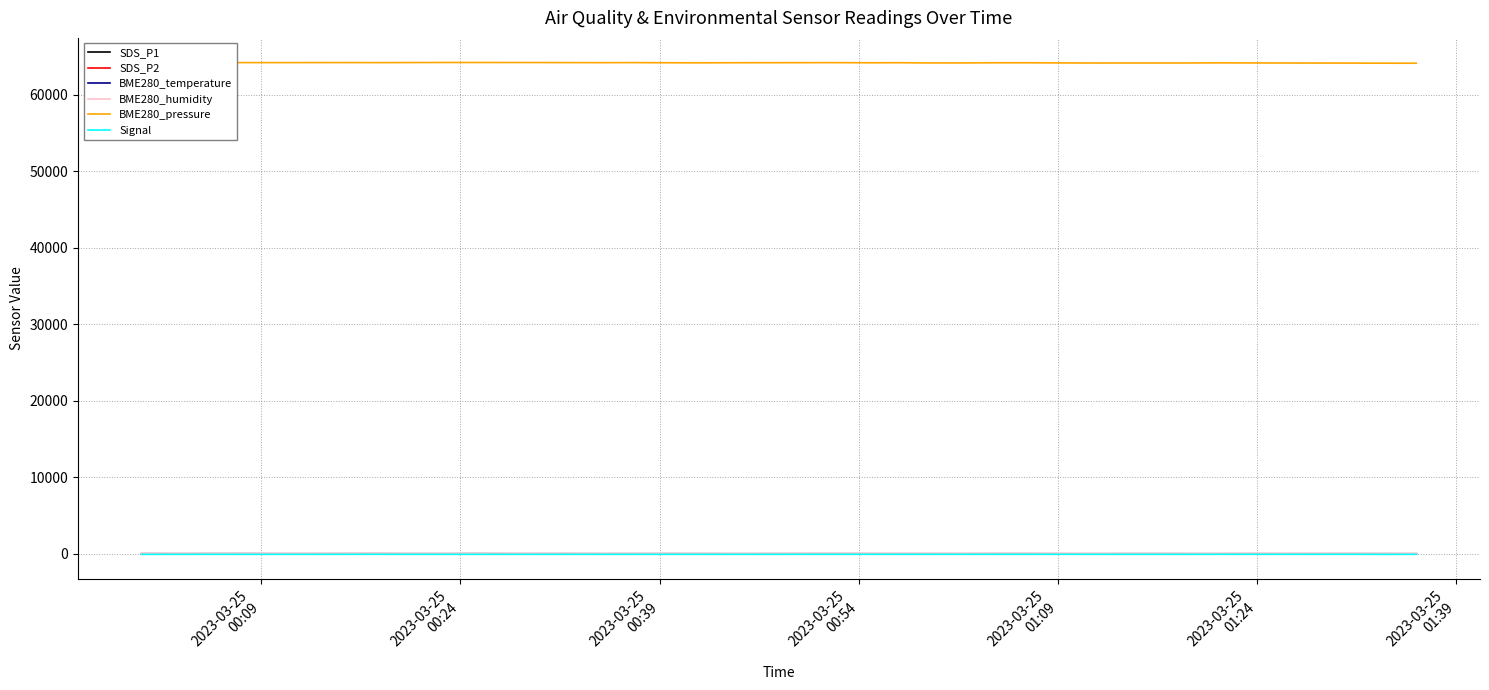

True or false: Signal and SDS_P1 cross at least once.

False